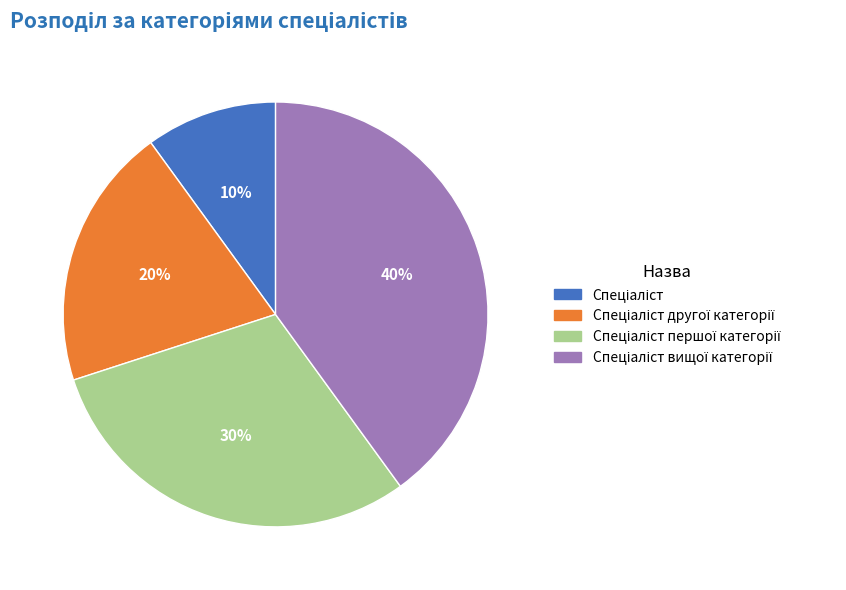

Does any single category account for the majority?

No